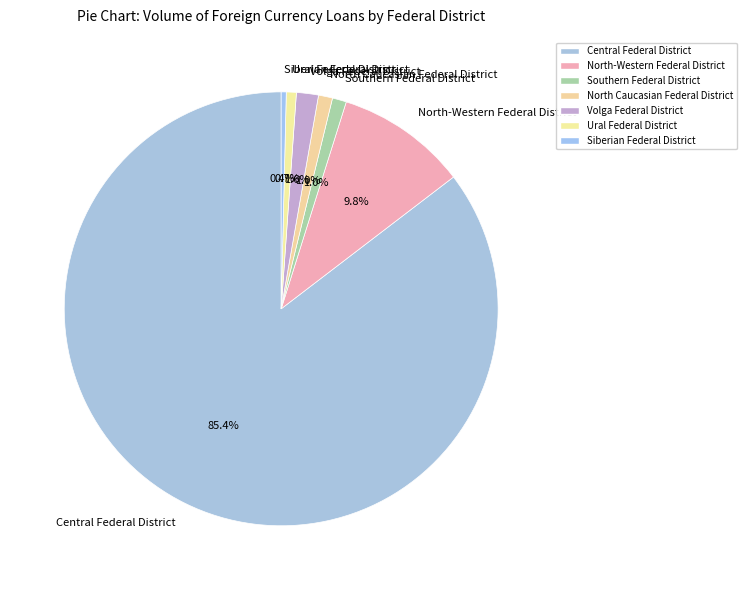

True or false: North Caucasian Federal District accounts for 1% of the total.

True